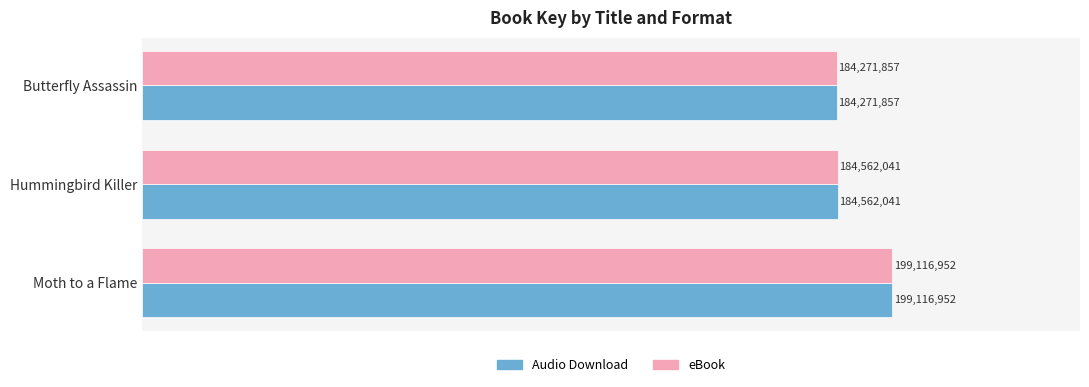

What is the highest value of the eBook series?

199116952